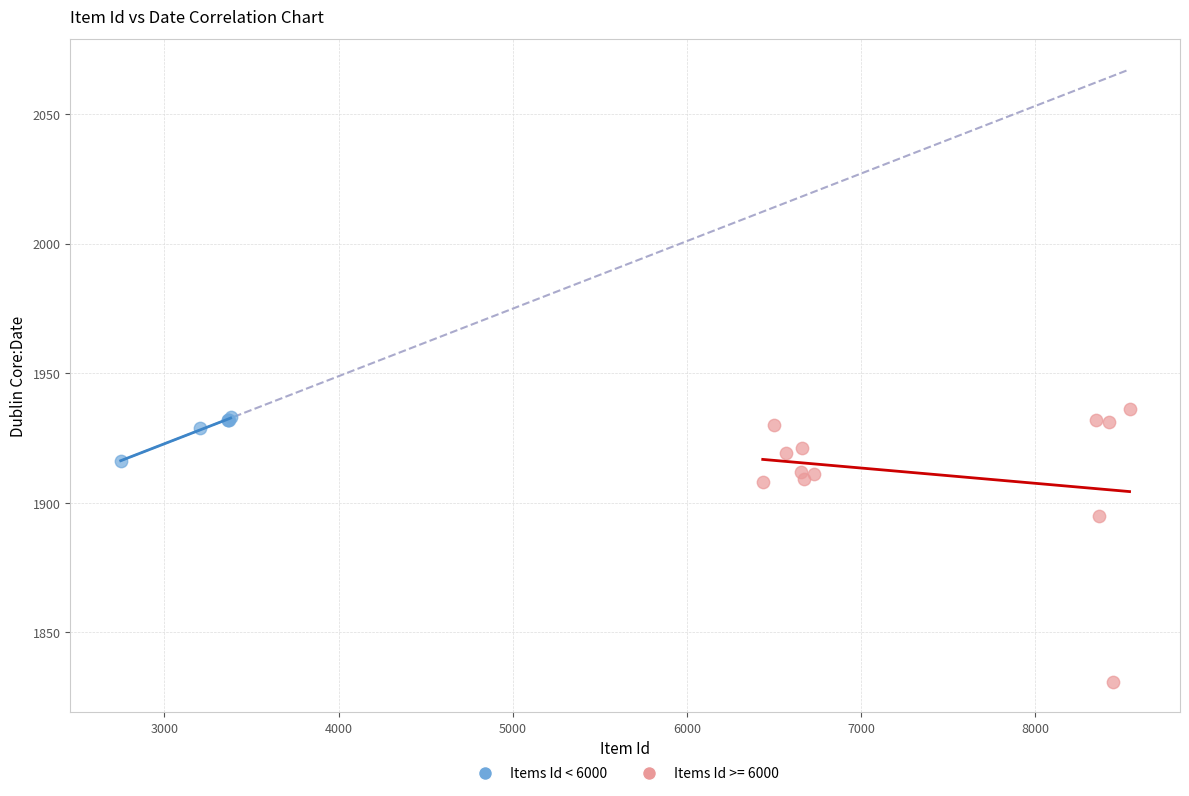

Which series contains the lowest Y value?

Items Id >= 6000